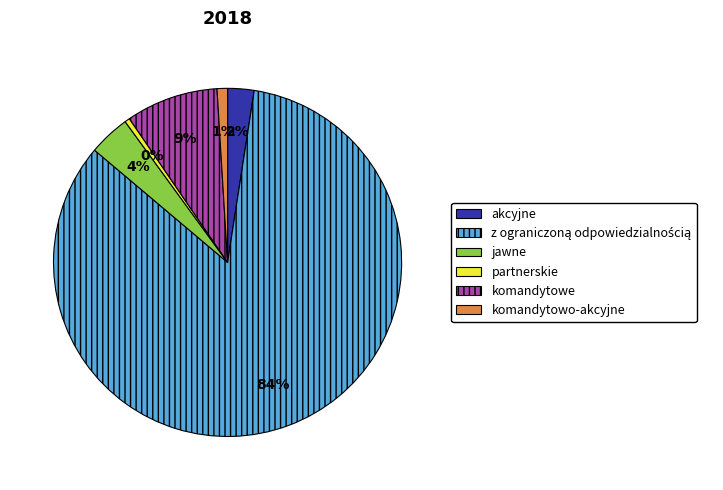

Count the number of slices in the pie.

6